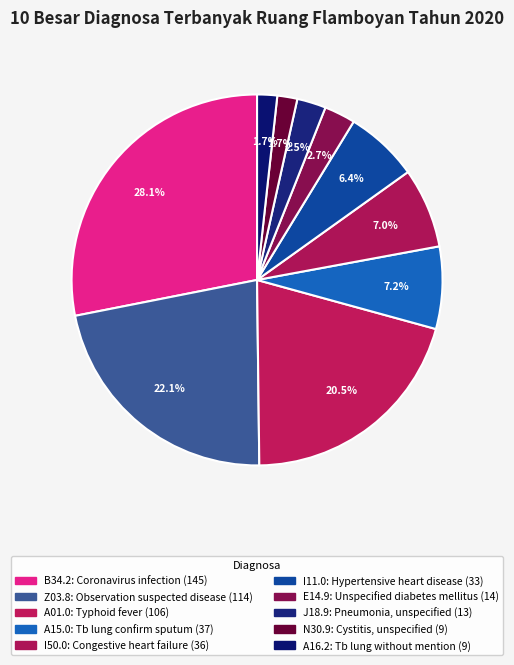

What is the largest slice in the pie chart?

B34.2: Coronavirus infection